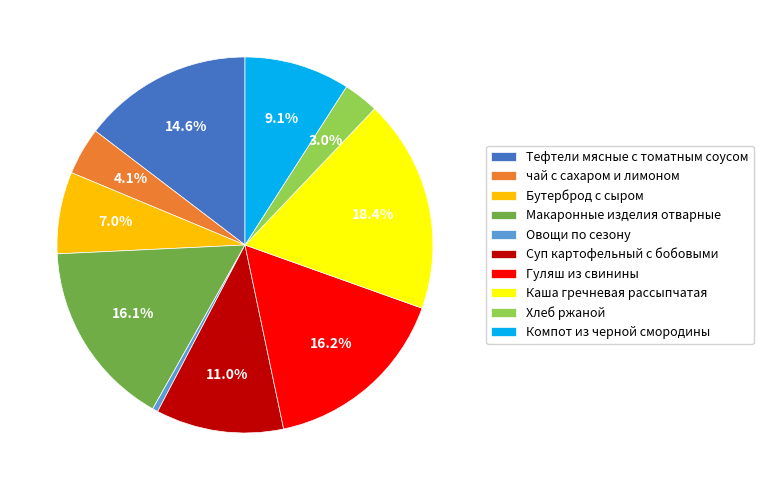

What percentage do Суп картофельный с бобовыми and Бутерброд с сыром together represent?

18.0%